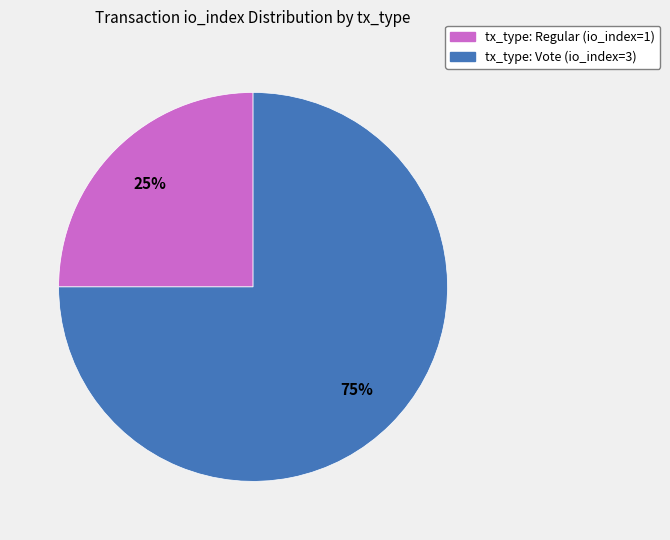

Count the number of slices in the pie.

2